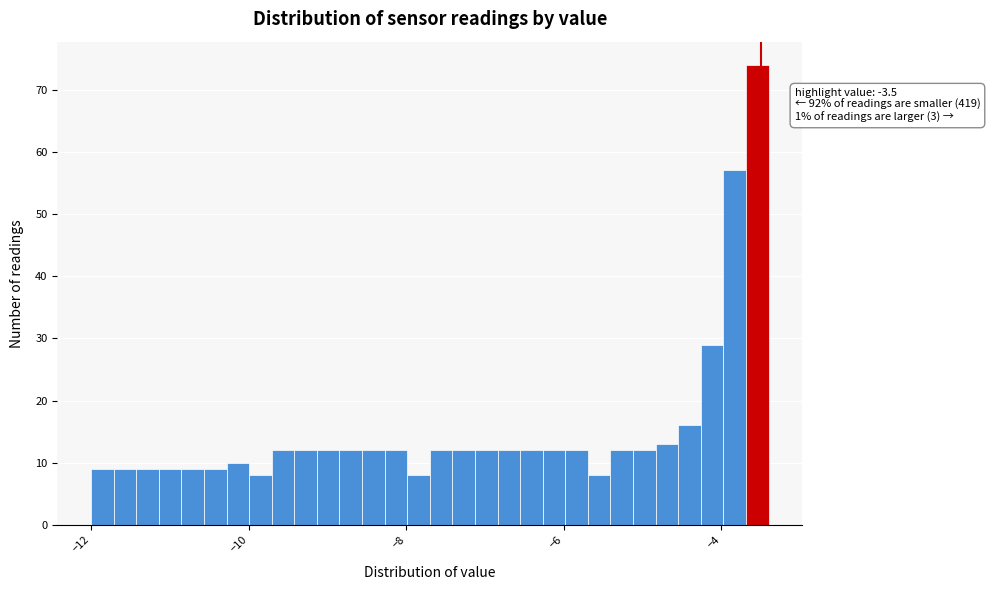

Around what value on the x-axis is the tallest bar? Give the approximate position of its centre, as read against the axis.

-3.6